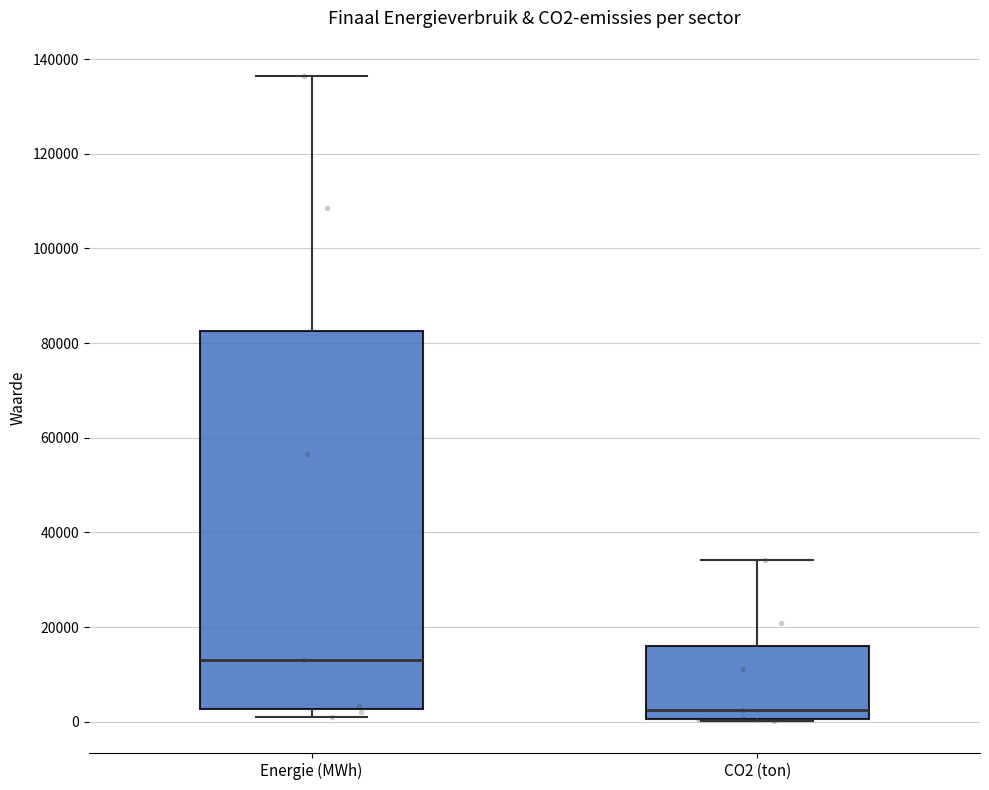

Where is the upper edge of the box for CO2 (ton) on the y-axis? The values are not printed on the chart, so give them approximately, as read against the axis.

16000